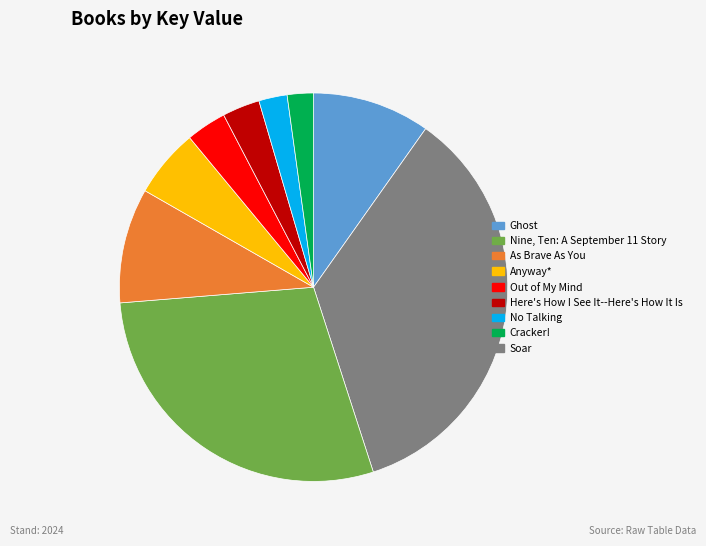

Is there a majority slice in this chart?

No